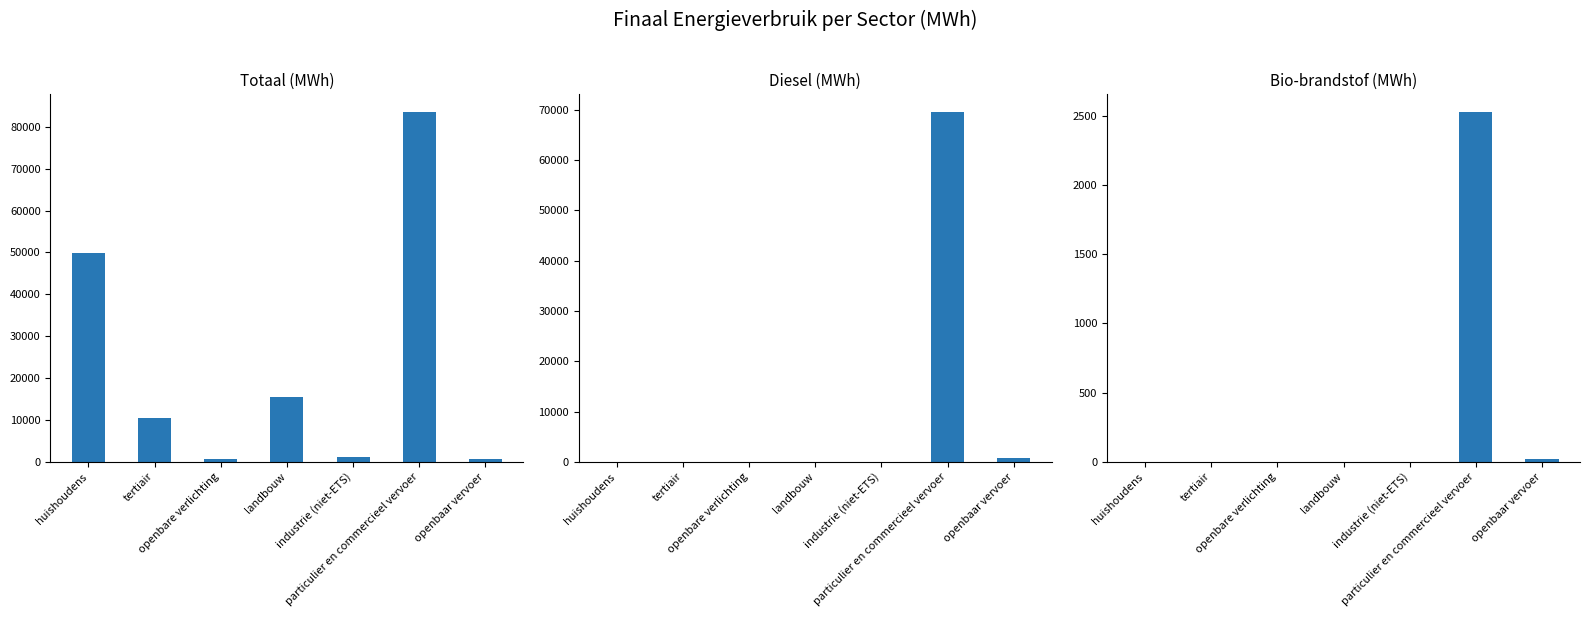

Is it true that Totaal (MWh) equals 1060.0 at openbaar vervoer?

False